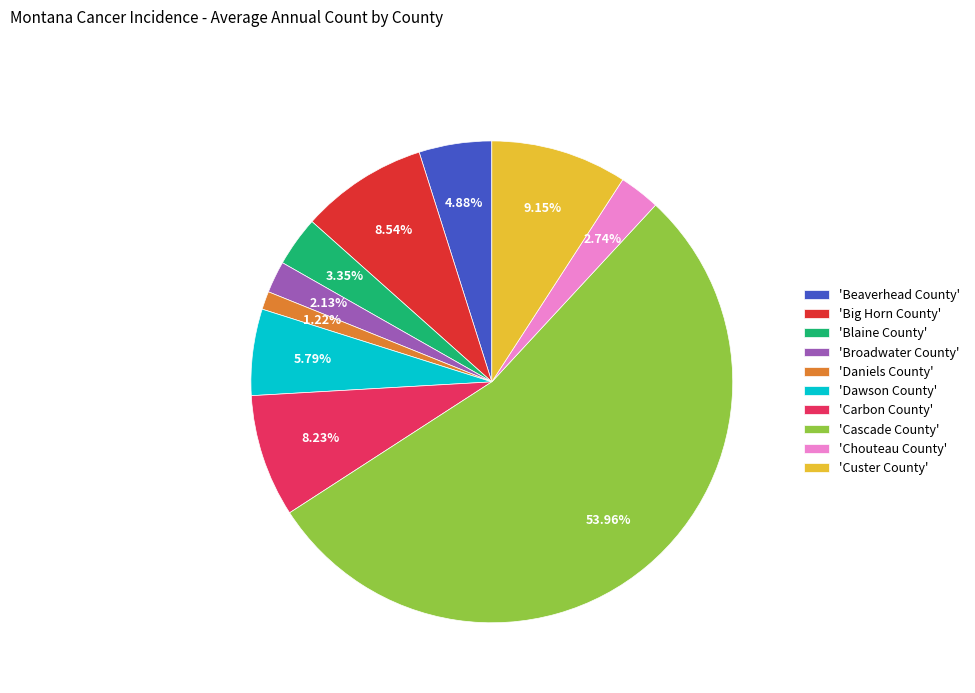

Approximately how many times larger is the value at 'Dawson County' compared to 'Custer County'?

0.6